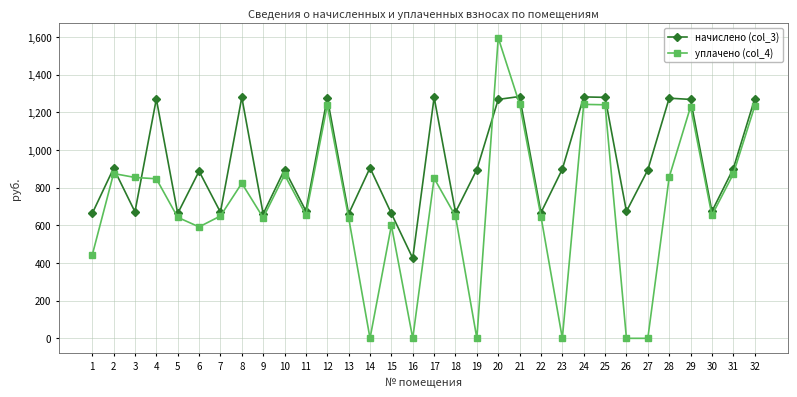

At which category does начислено (col_3) reach its first local valley?

3